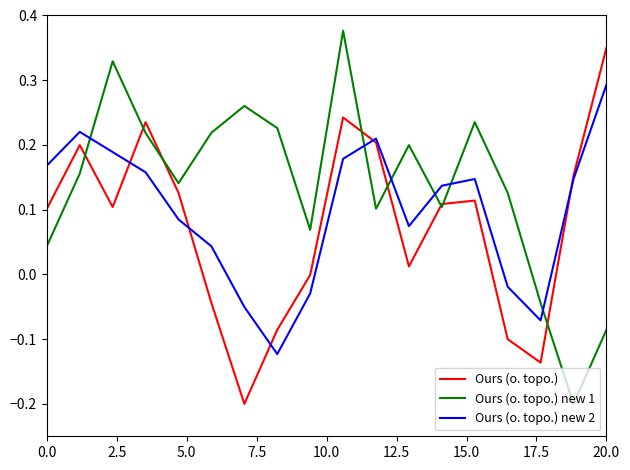

List the series in order of their overall mean, highest first.

Ours (o. topo.) new 1, Ours (o. topo.) new 2, Ours (o. topo.)